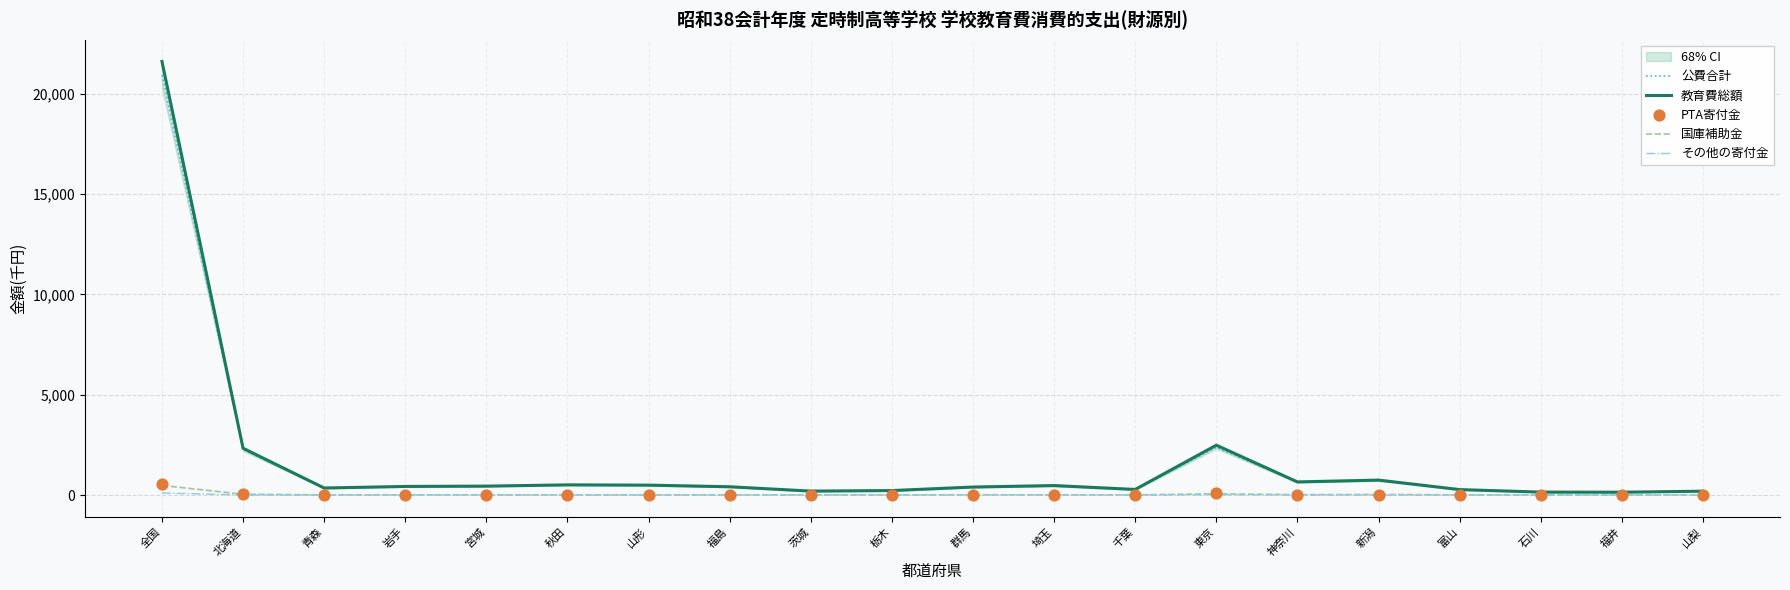

What is the total value across all series at 富山?

549.2